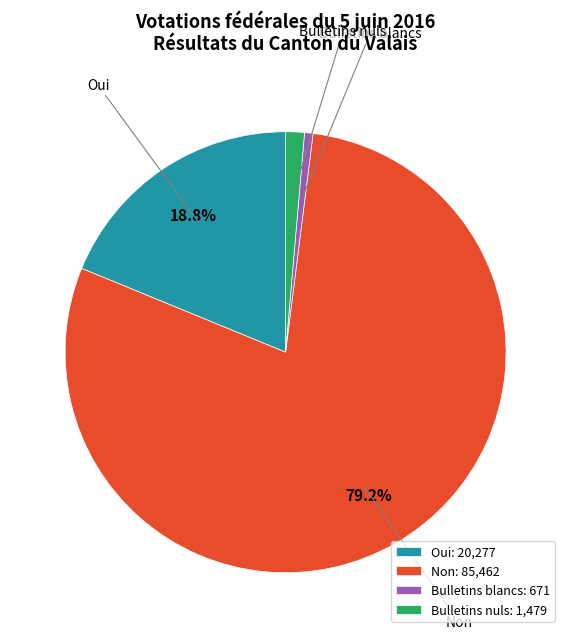

Is Bulletins nuls the majority of the pie?

No